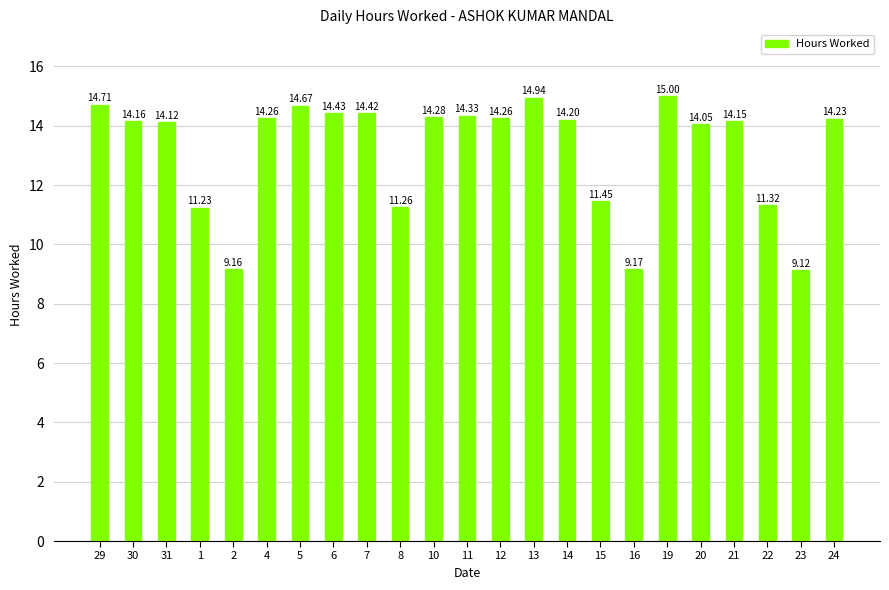

Count the number of categories in the chart.

23